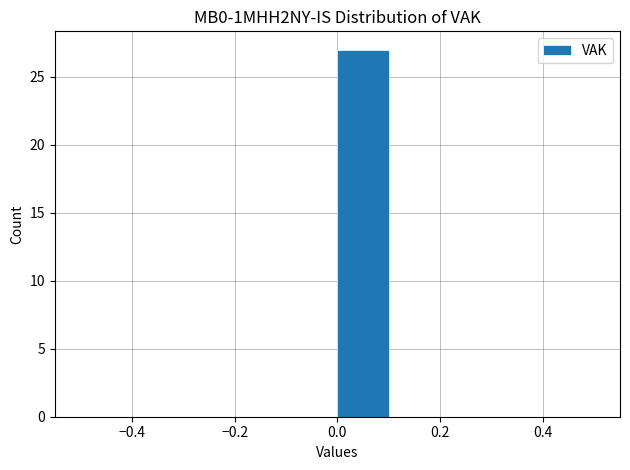

What is the height of the bar covering 0.0 to 0.1 on the x-axis? The values are not printed on the chart, so give them approximately, as read against the axis.

27